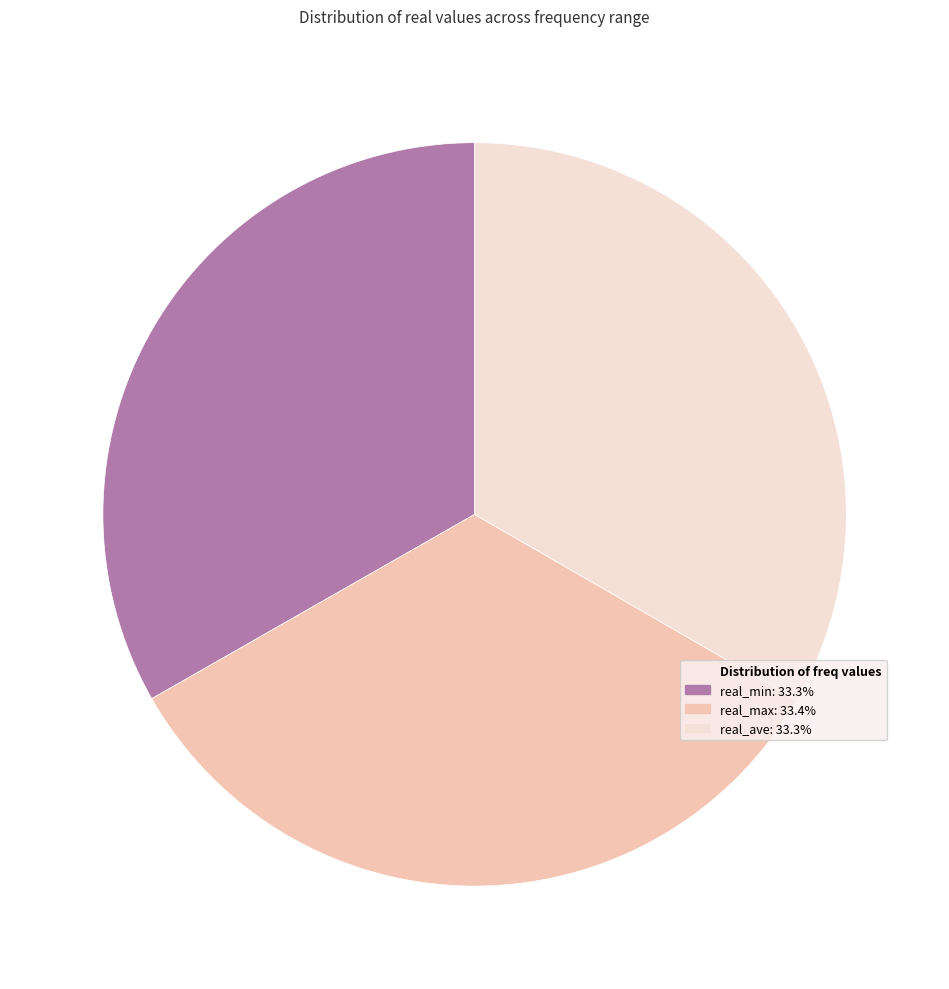

Is there any slice that represents more than half of the pie?

No